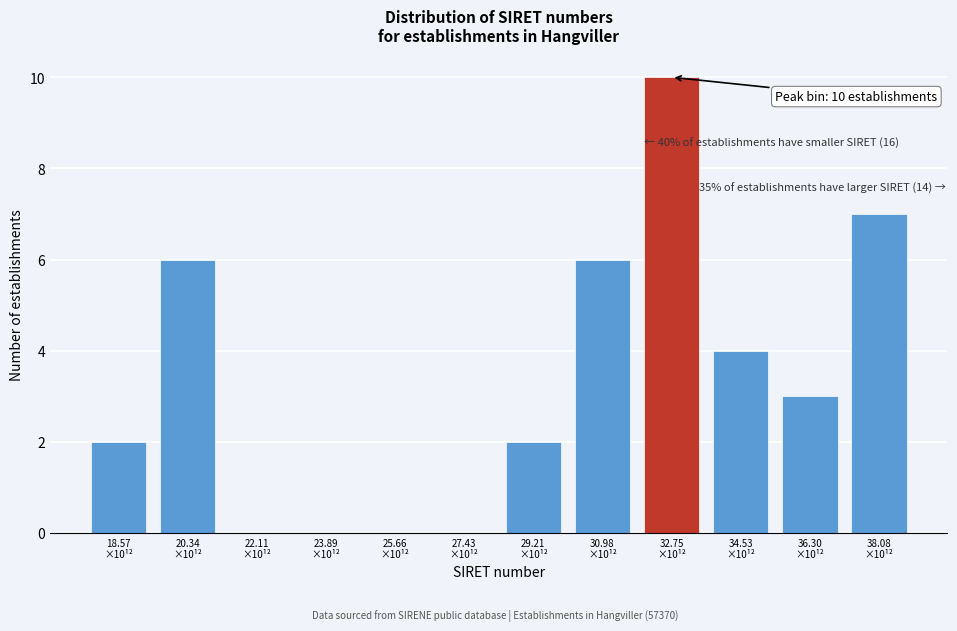

What is the greatest value displayed?

10